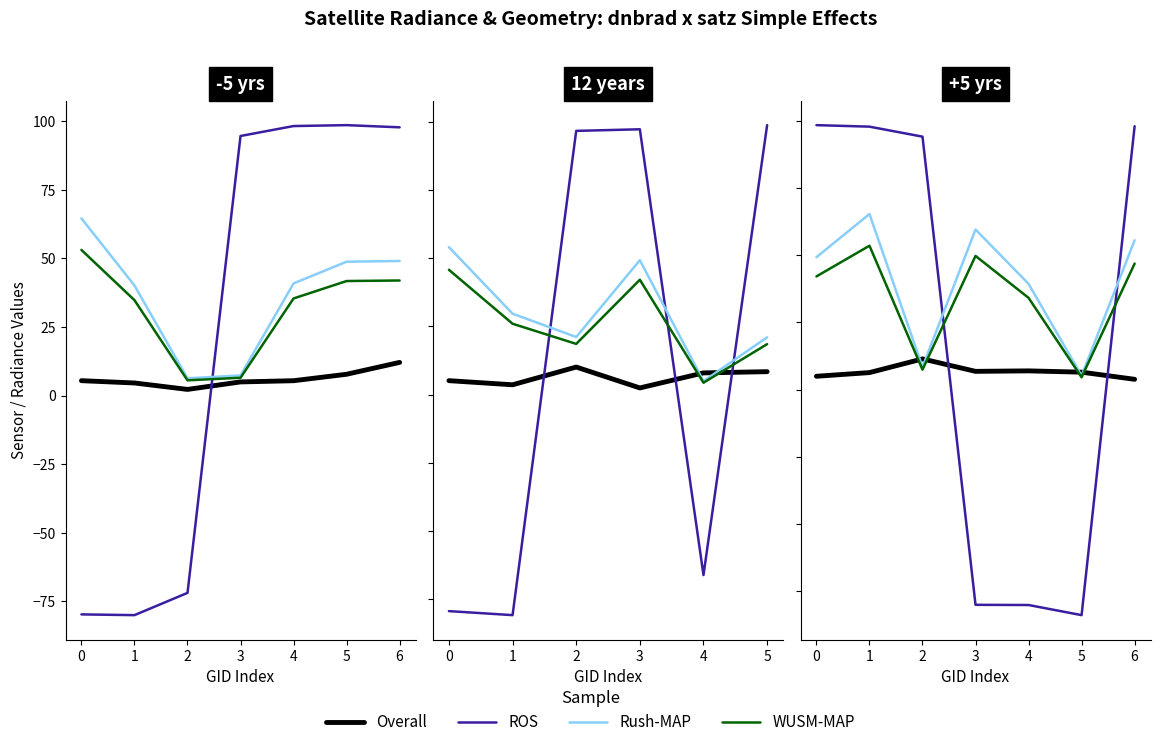

Where is sata nearest to the value 7?

2